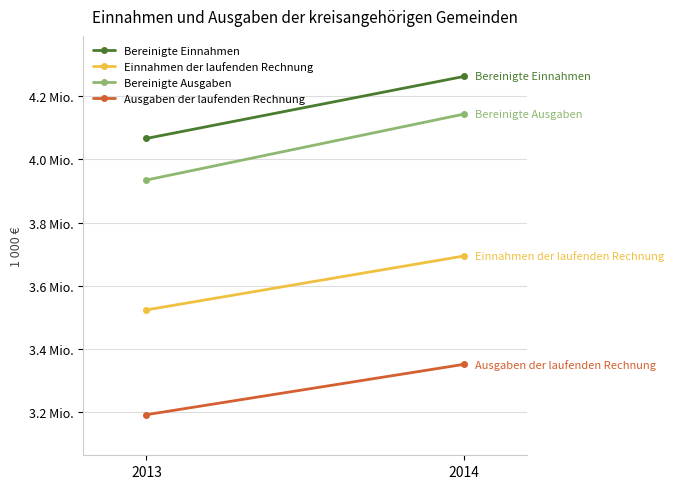

Is it true that Bereinigte Ausgaben equals 1003249.6 at 2013?

False